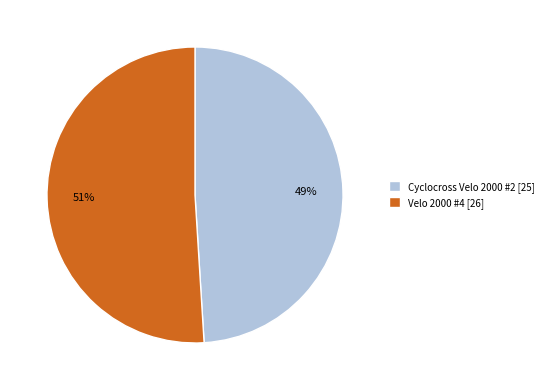

To the nearest percent, what is the combined percentage of Velo 2000 #4 and Cyclocross Velo 2000 #2?

100%